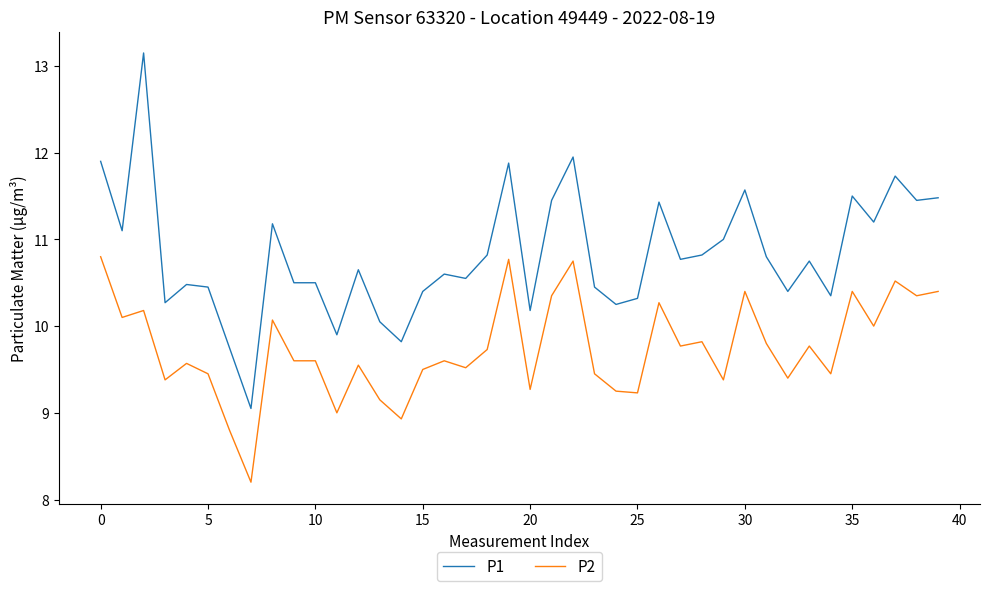

True or false: P1 and P2 cross at least once.

False